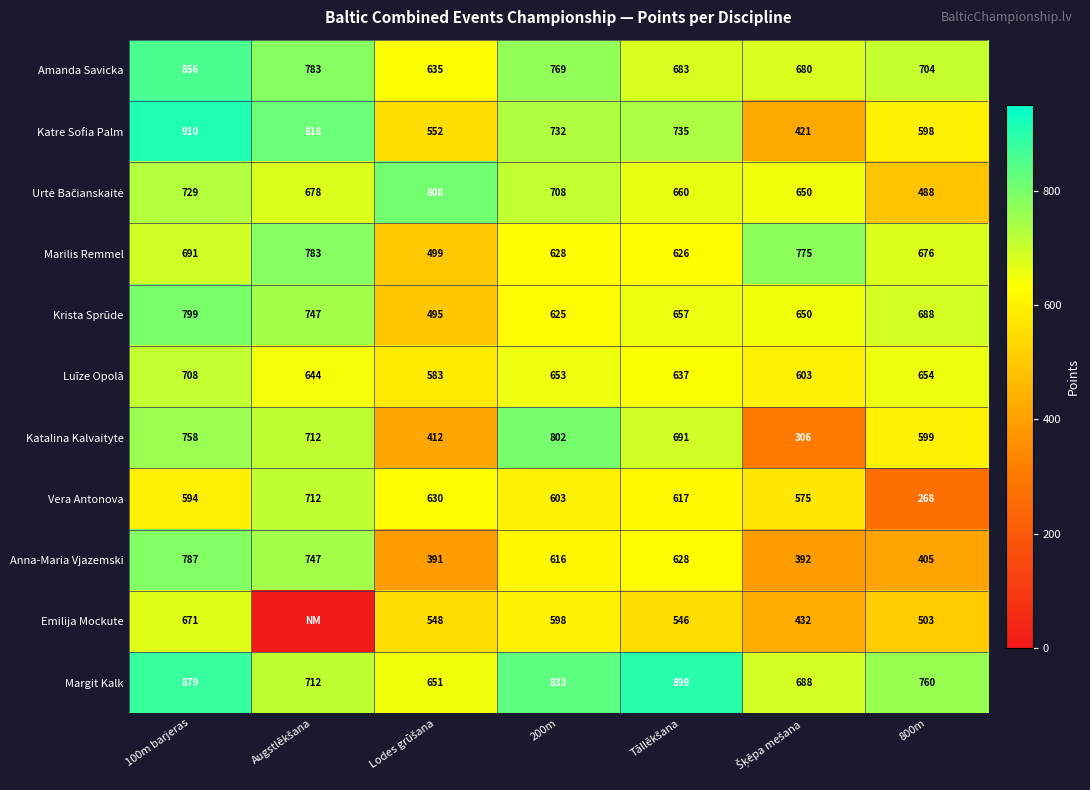

What is the sum of the Margit Kalk values at 200m and 100m barjeras?

1712